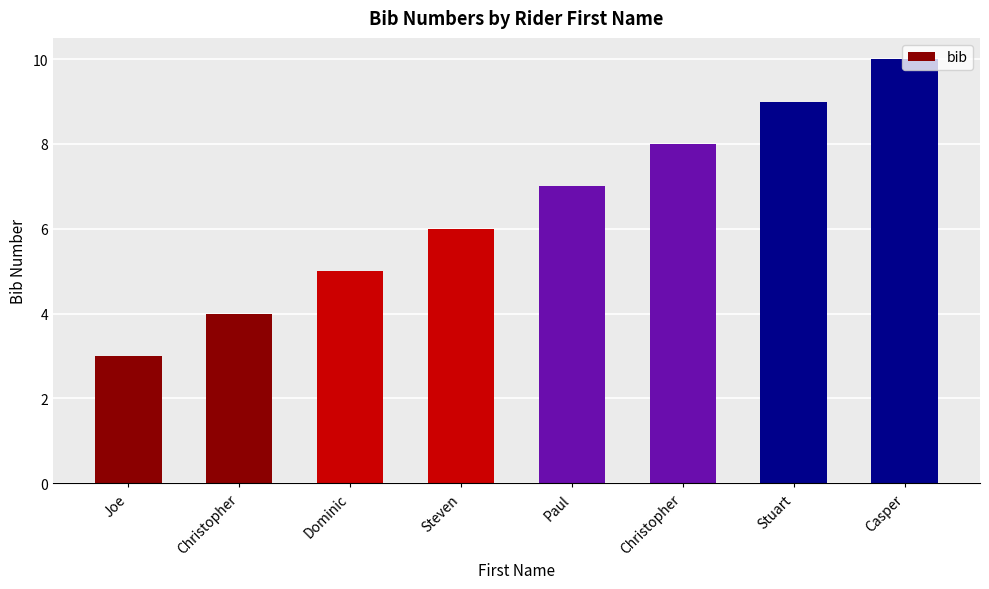

How many series are shown in this chart?

1